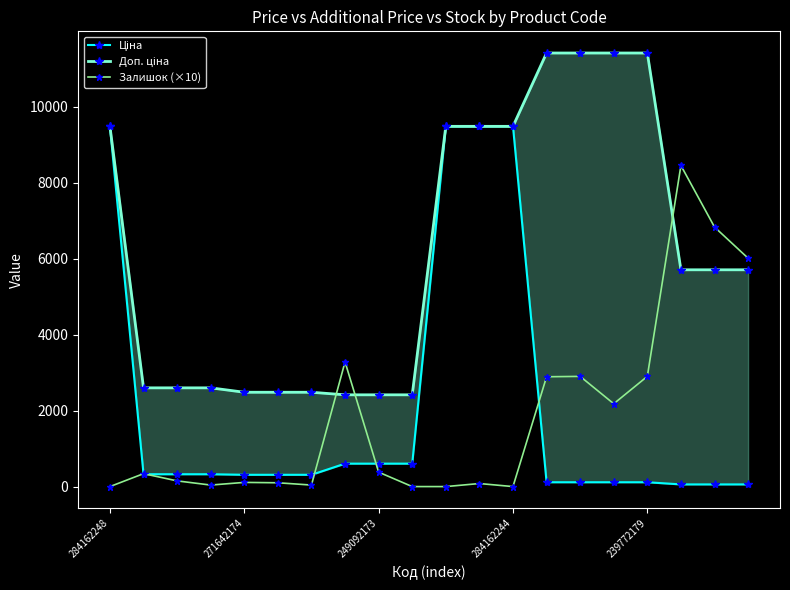

What is the highest value of the Ціна series?

9480.1